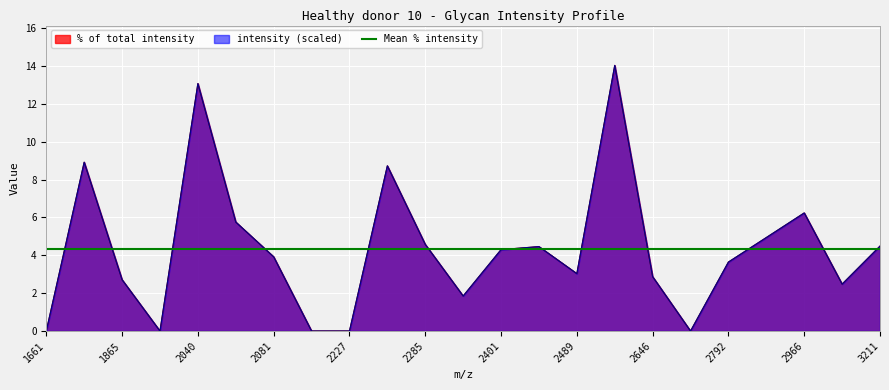

True or false: % of total intensity and intensity cross at least once.

False